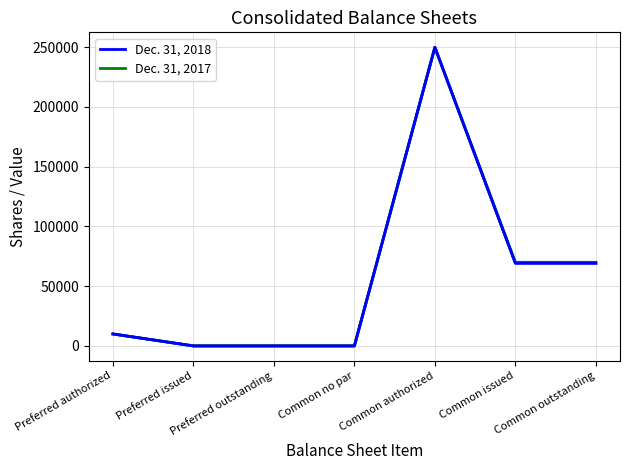

List the series in order of their overall mean, lowest first.

Dec. 31, 2018, Dec. 31, 2017